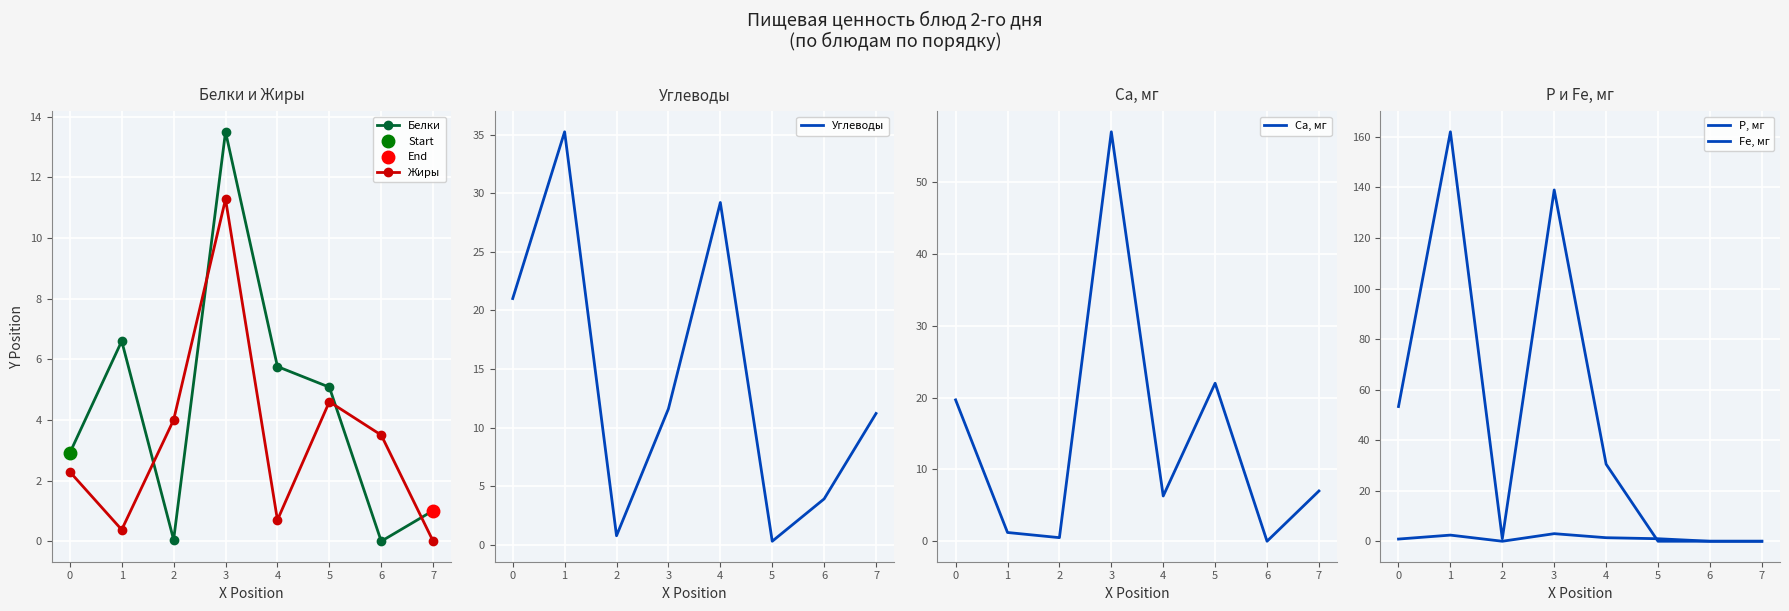

What is the sum of all Р, мг values?

385.8